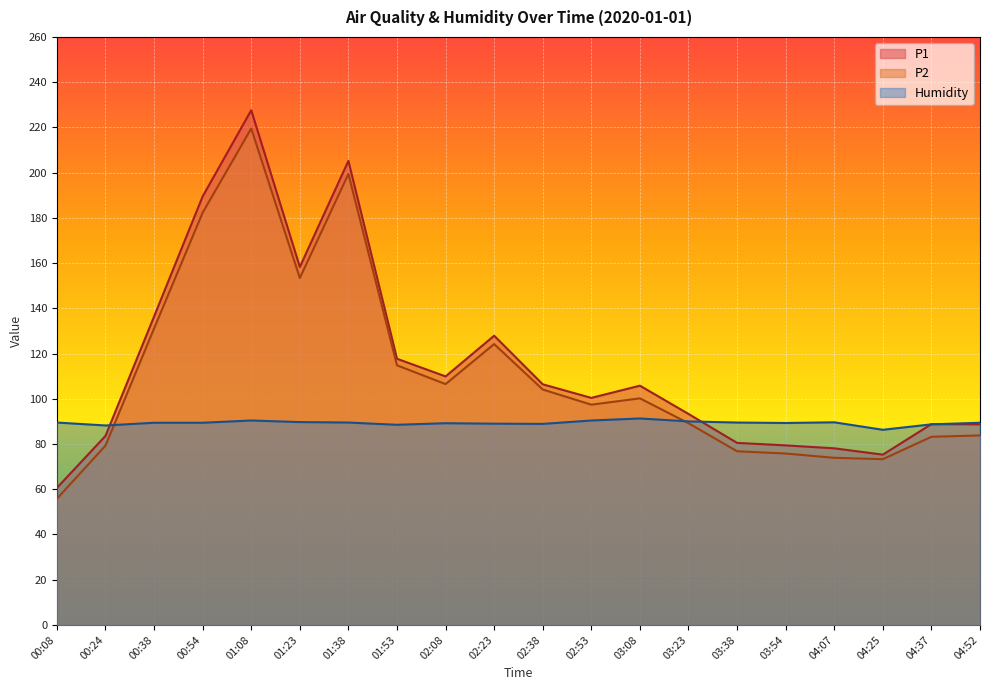

How many times do Humidity and P2 cross each other?

2